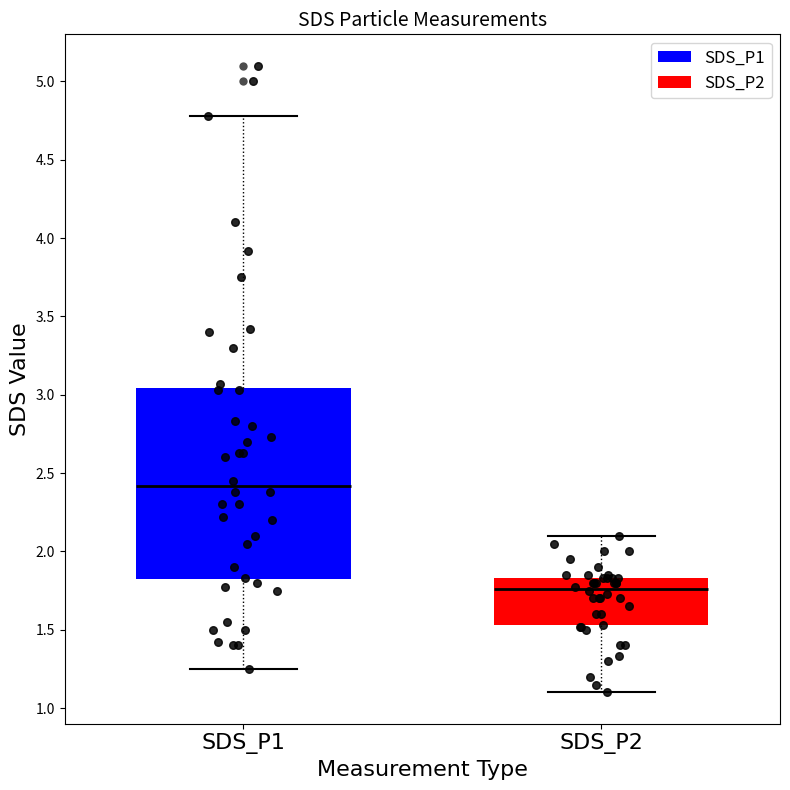

Where does the lower whisker of the box for SDS_P1 end on the y-axis? The values are not printed on the chart, so give them approximately, as read against the axis.

1.25